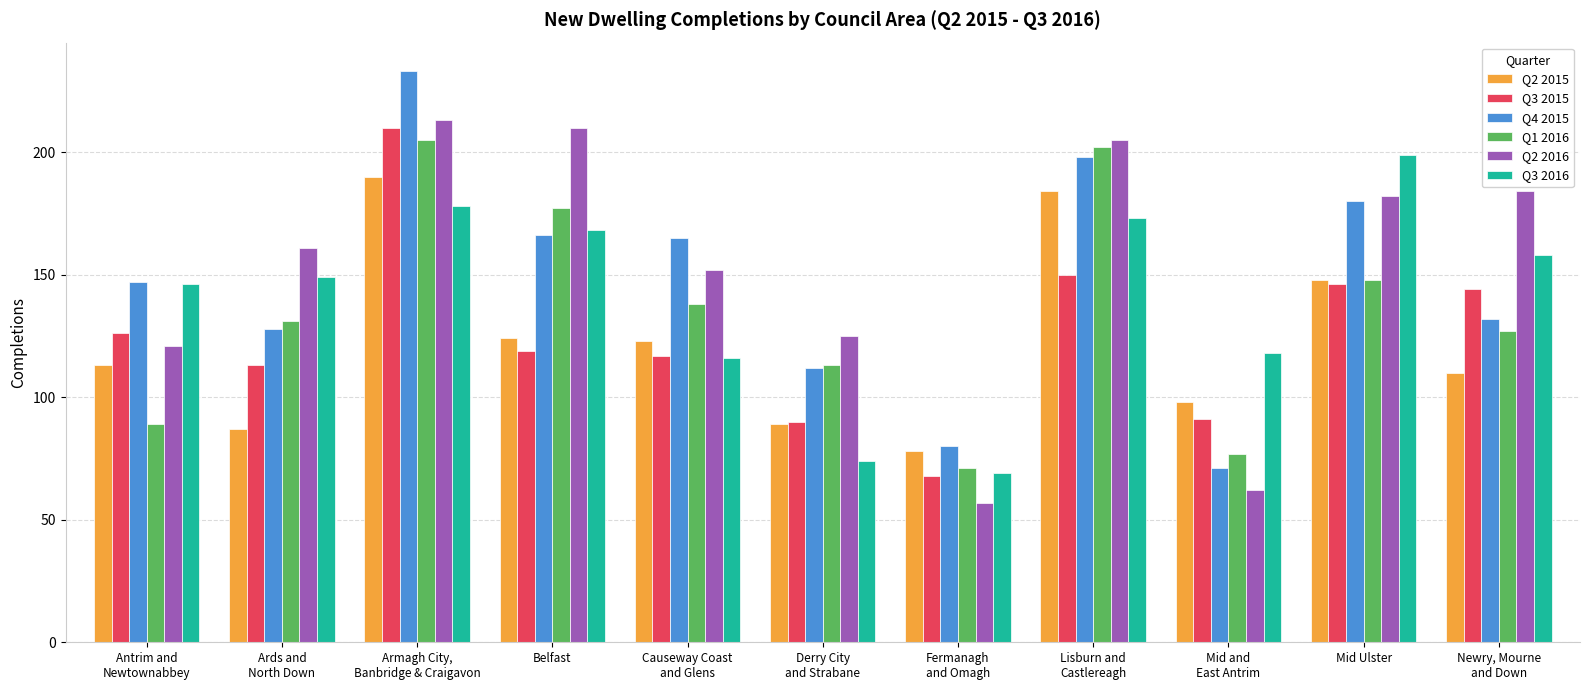

Is it true that Q2 2015 equals 58 at Derry City
and Strabane?

False